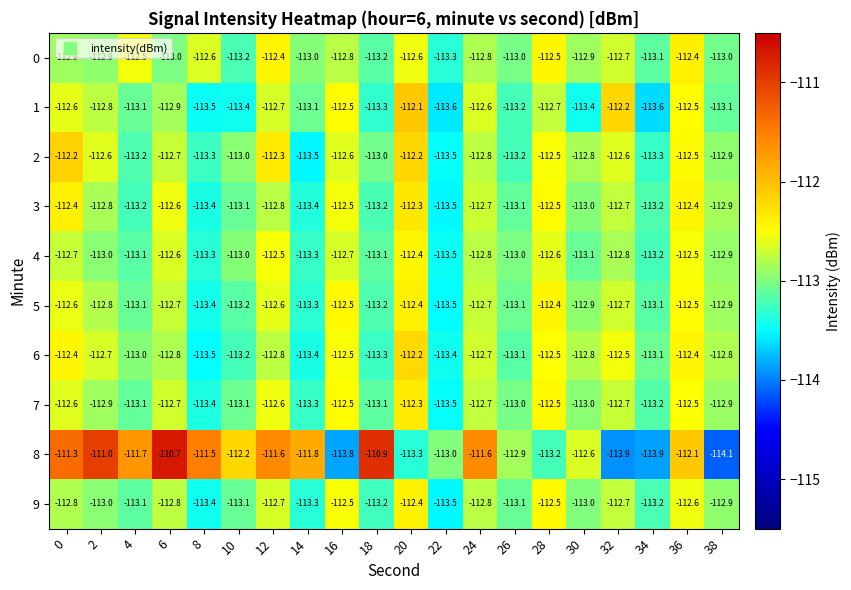

What is the greatest value displayed?

-110.7